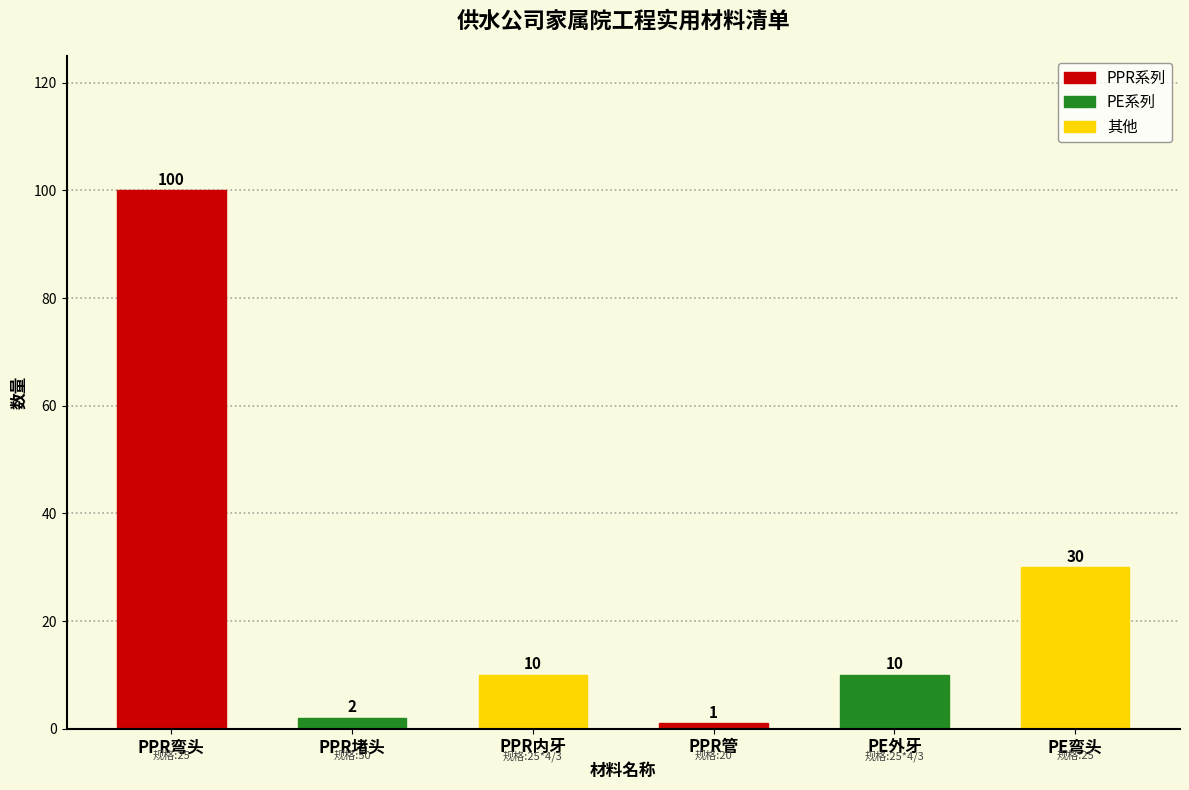

The chart shows a value of 100 at PPR弯头. True or false?

True